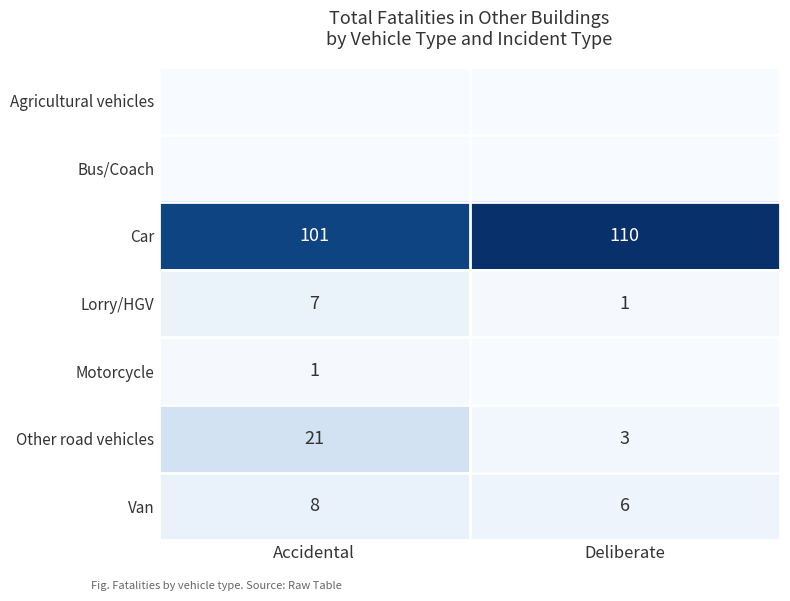

Is it true that Motorcycle equals 1 at Accidental?

True